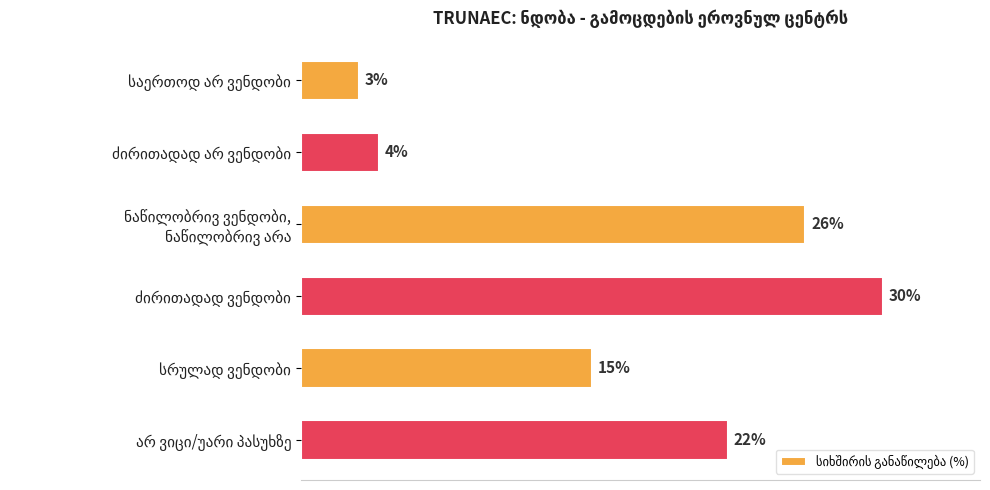

Does the chart contain stacked bars?

No